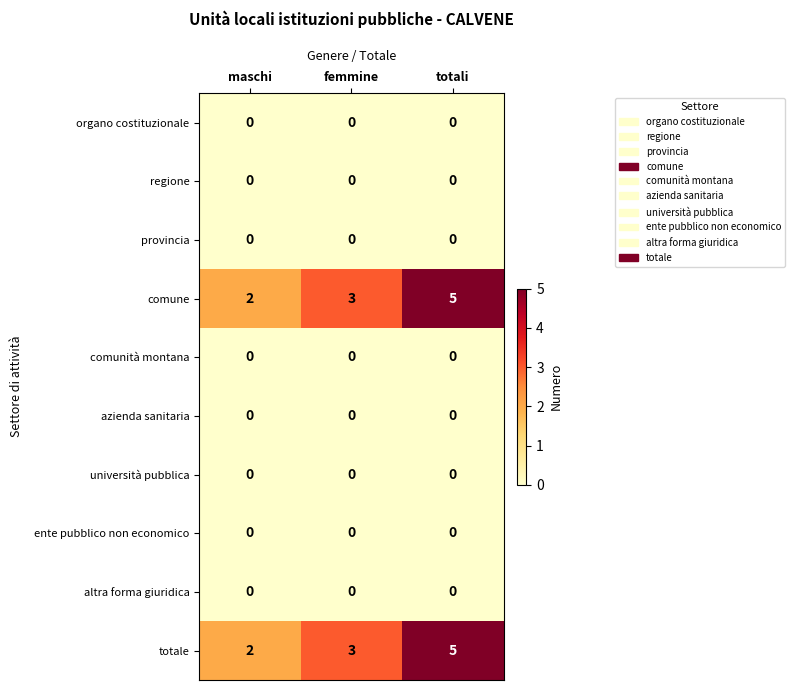

What is the difference between the highest and lowest values at totali?

5